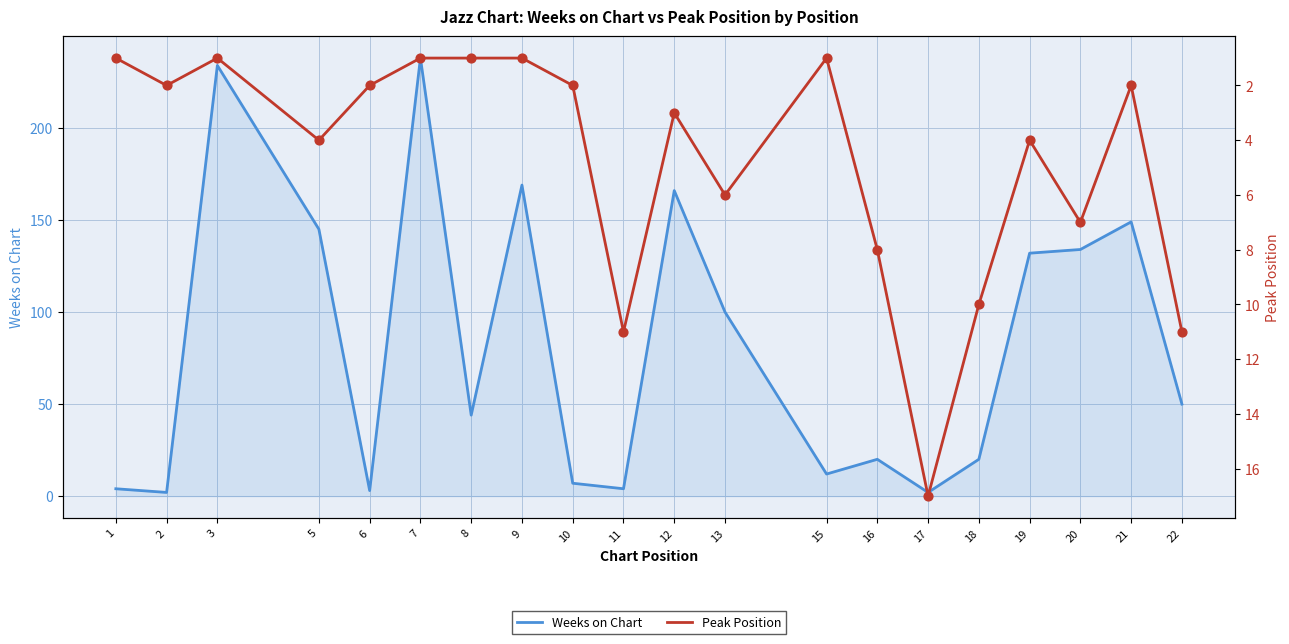

Which series reaches the minimum Y coordinate?

Peak Position